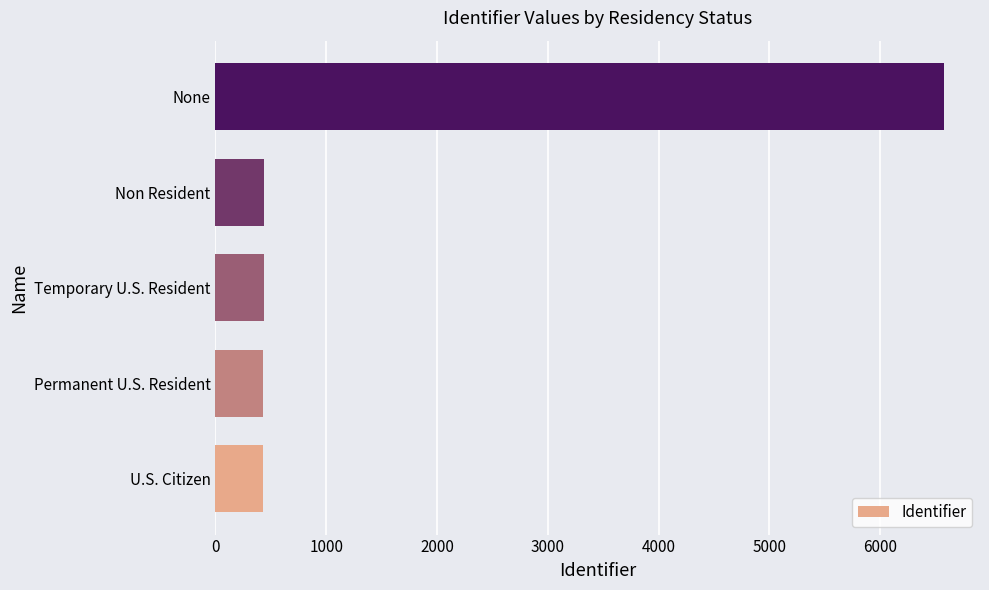

At which category does the chart reach its peak across all series?

None